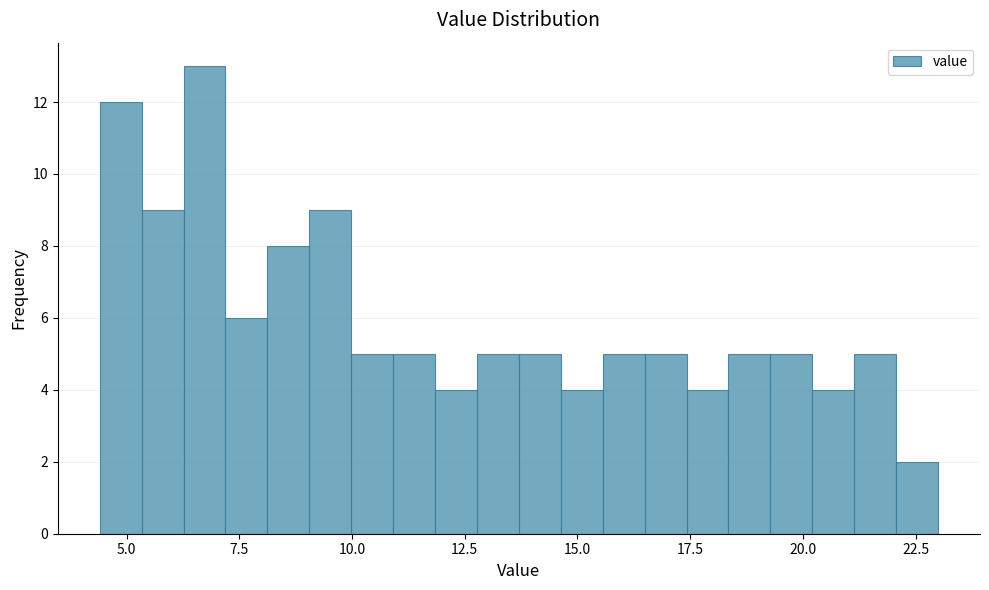

Around what value on the x-axis is the tallest bar? Give the approximate position of its centre, as read against the axis.

6.5